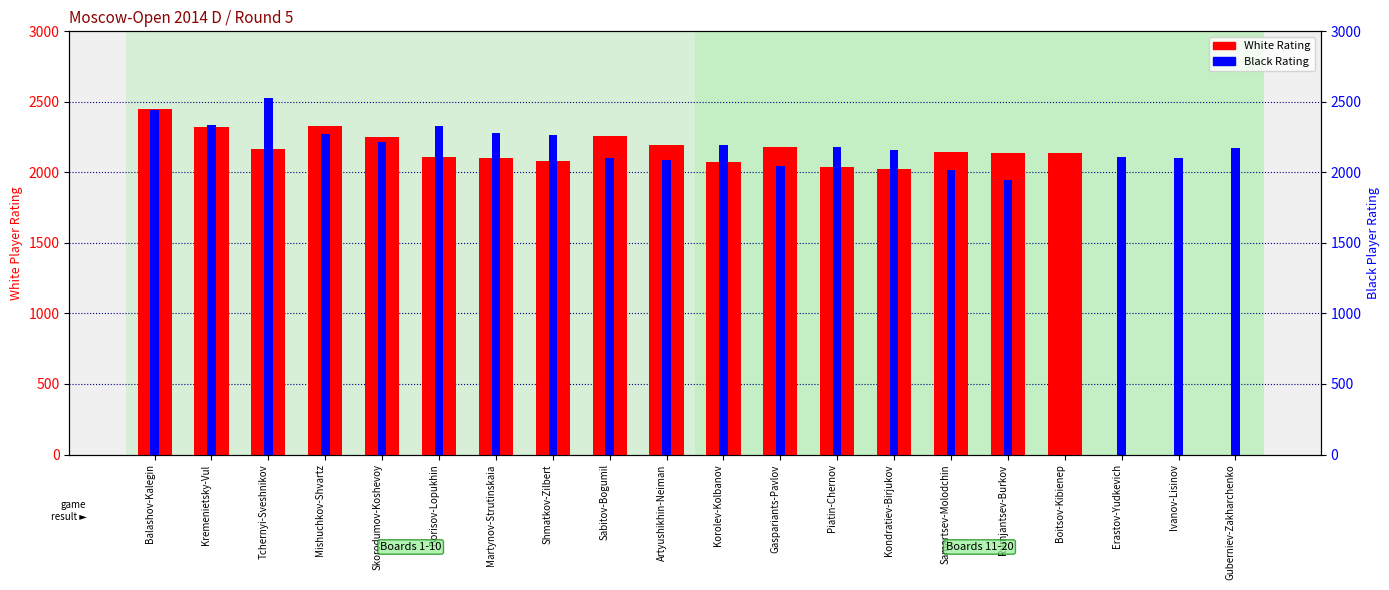

Reading left to right, transcribe all the data shown in this chart.

White Rating: 2447	2323	2163	2331	2248	2106	2101	2081	2255	2193	2075	2180	2035	2025	2146	2138	2137	0	0	0
Black Rating: 2442	2337	2528	2274	2219	2327	2282	2262	2100	2087	2191	2046	2179	2159	2018	1944	0	2111	2102	2172